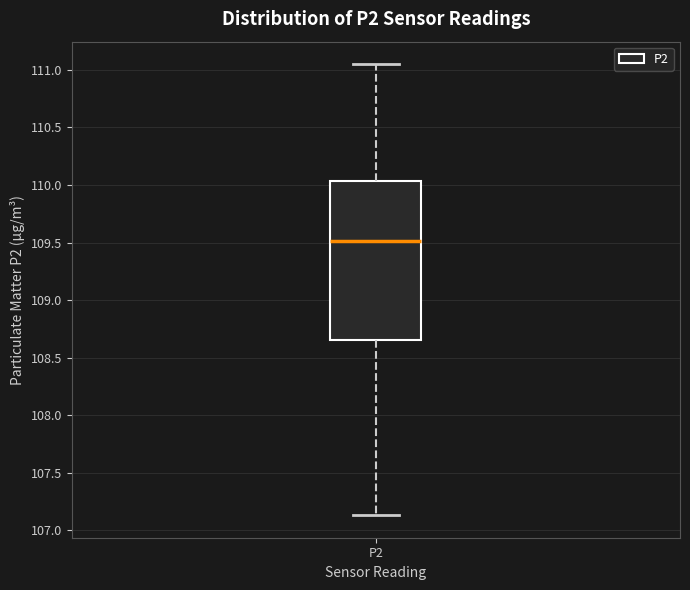

Where does the lower whisker of the box for P2 end on the y-axis? The values are not printed on the chart, so give them approximately, as read against the axis.

107.15